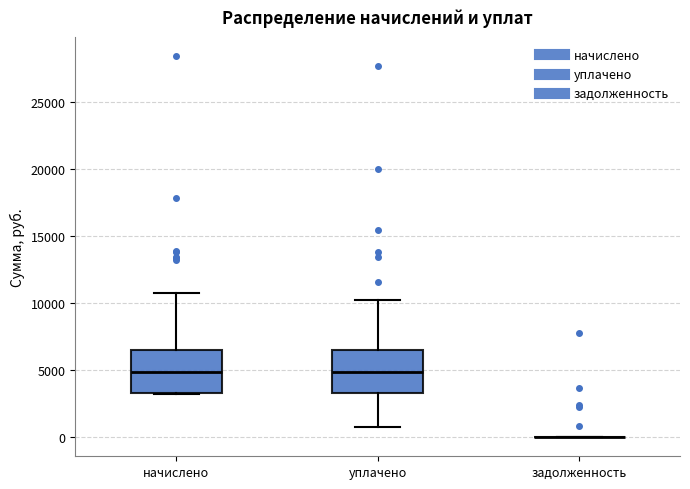

Reading left to right, read every box against the y-axis: the position of its median line, the range the box covers, and the ends of its whiskers. The values are not printed on the chart, so give them approximately, as read against the axis.

начислено: median 5000, box 3500 to 6500, whiskers 3000 to 11000
уплачено: median 5000, box 3500 to 6500, whiskers 1000 to 10000
задолженность: box collapsed to a line at 0, whiskers 0 to 0